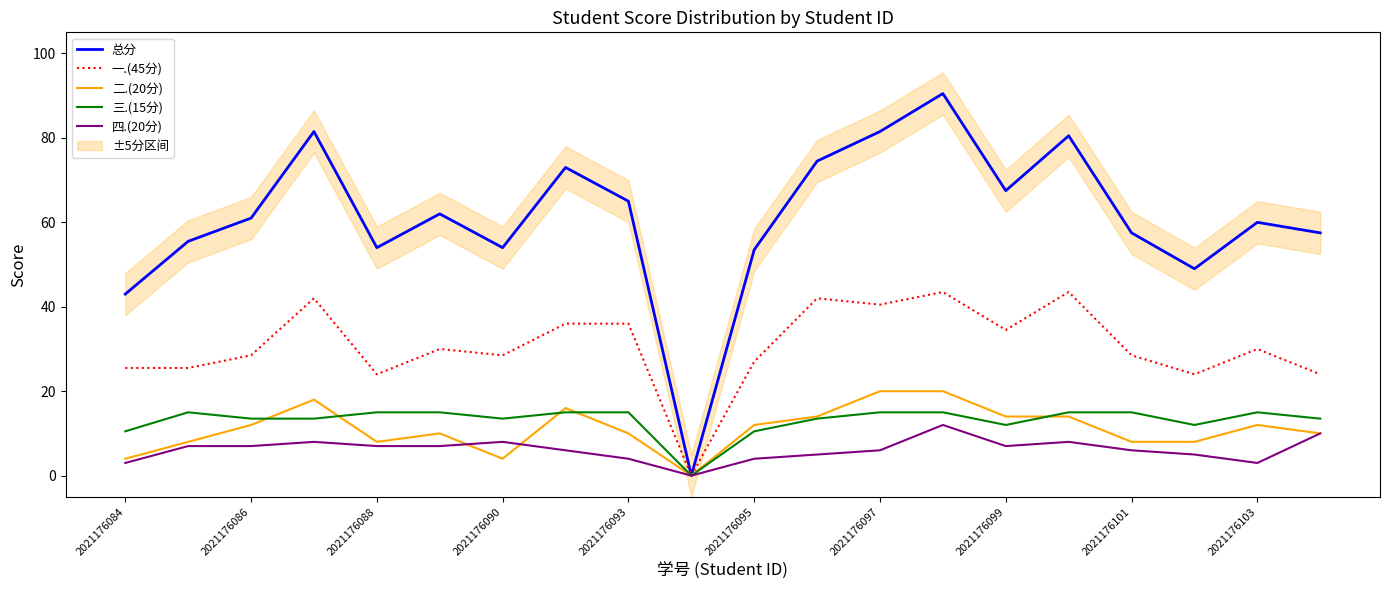

What is the value of the 二.(20分) point at the 7th from the left?

4.0